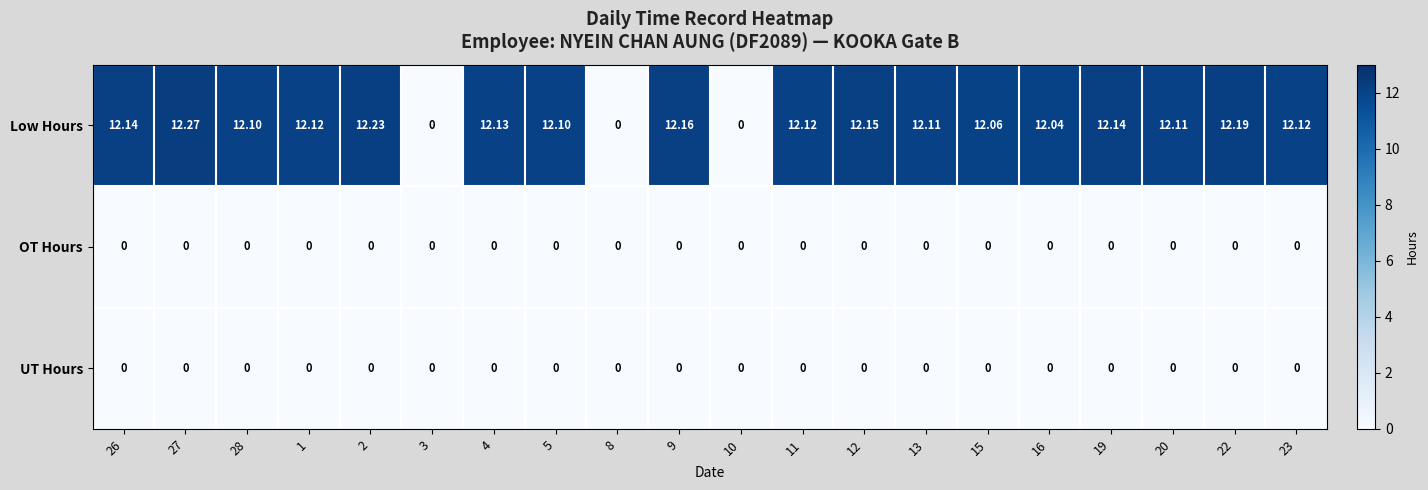

Is the value of UT Hours at 19 greater than the value of Low Hours at 2?

No